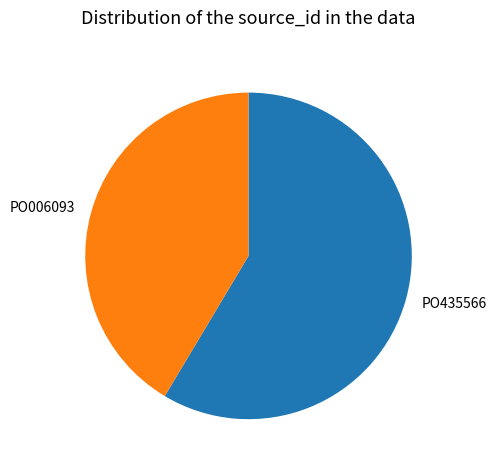

Which has a higher value, PO435566 or PO006093?

PO435566